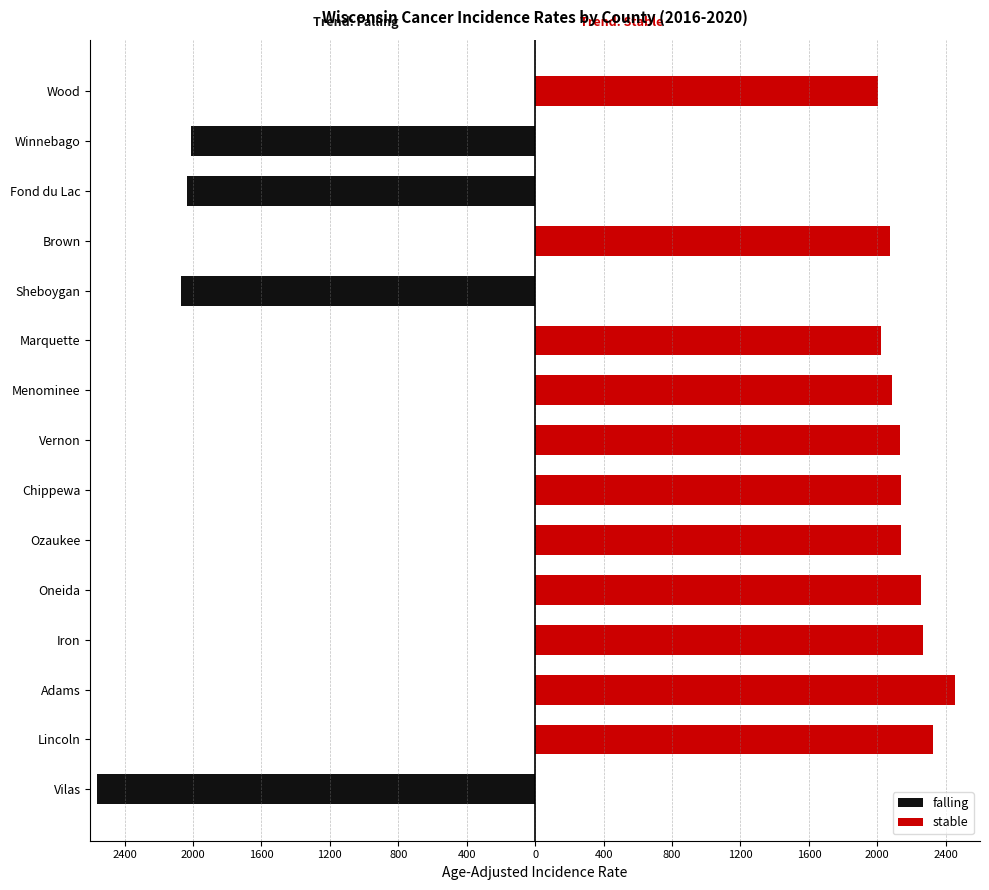

How many distinct data groups are displayed?

2